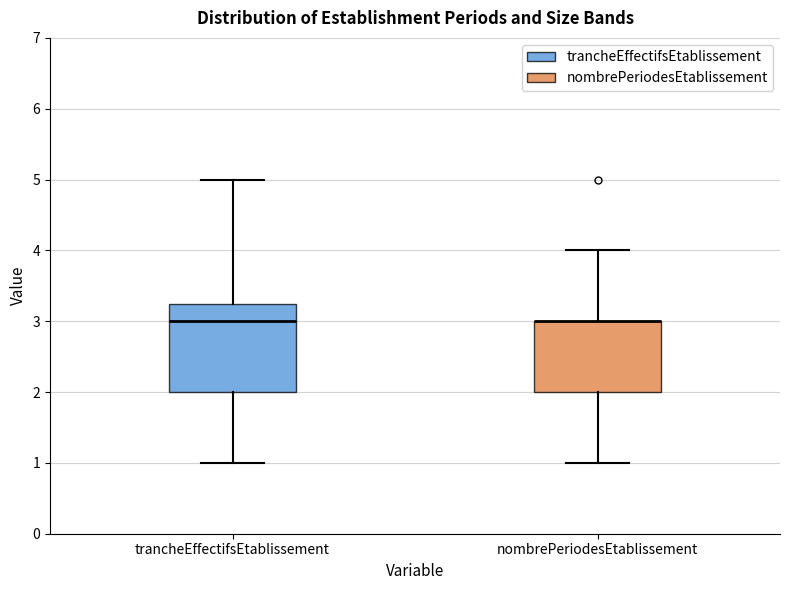

Reading left to right, transcribe this box plot: for each box, give where its median line is, the range the box spans, and where its two whiskers end, as read against the y-axis. The values are not printed on the chart, so give them approximately, as read against the axis.

trancheEffectifsEtablissement: median 3.0, box 2.0 to 3.3, whiskers 1.0 to 5.0
nombrePeriodesEtablissement: median 3.0 (drawn on the box's upper edge), box 2.0 to 3.0, whiskers 1.0 to 4.0